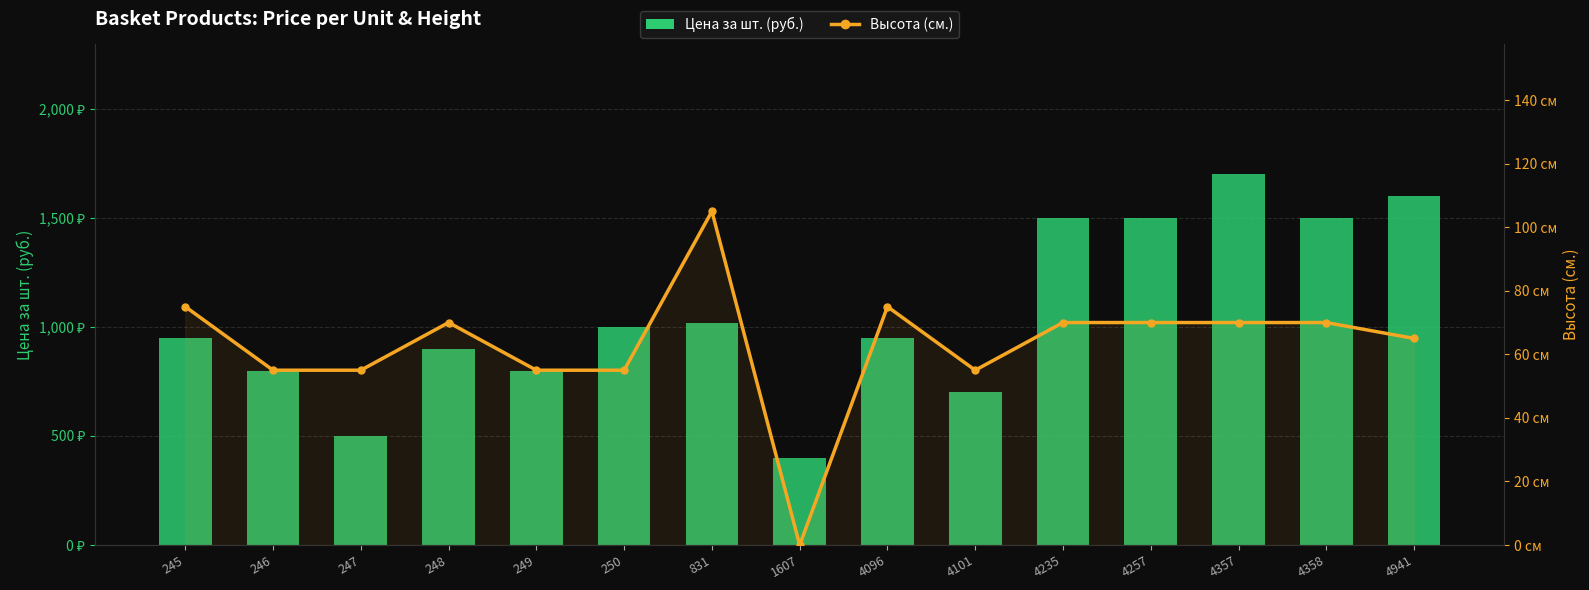

What is the value of the Высота (см.) bar at the 4th from the left?

70